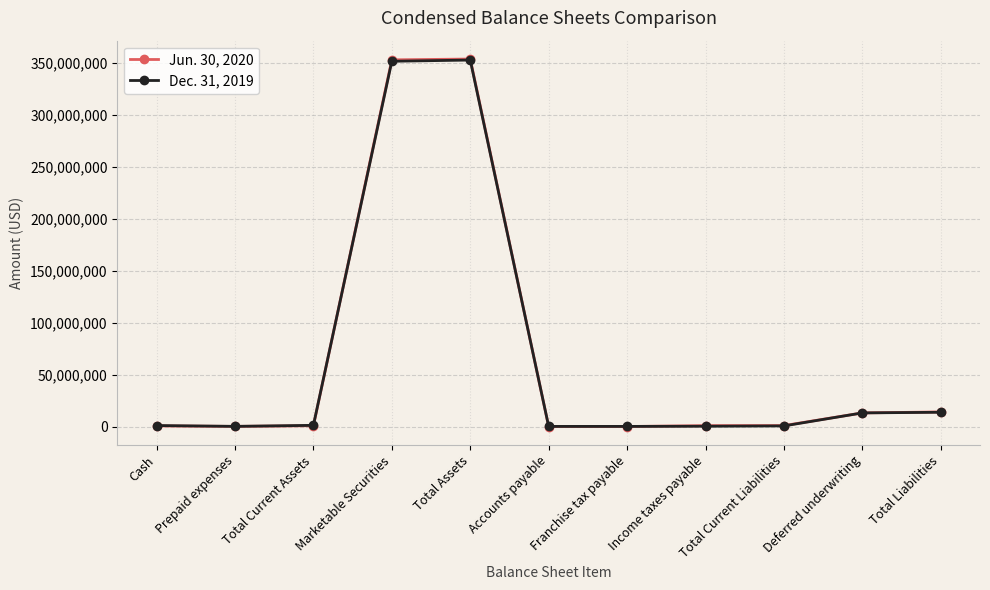

How many distinct data groups are displayed?

2